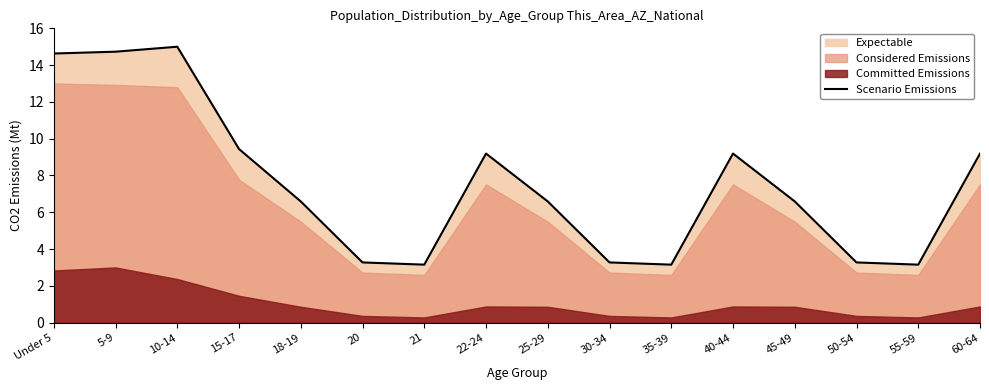

Does the chart display data point markers on the line(s)?

No